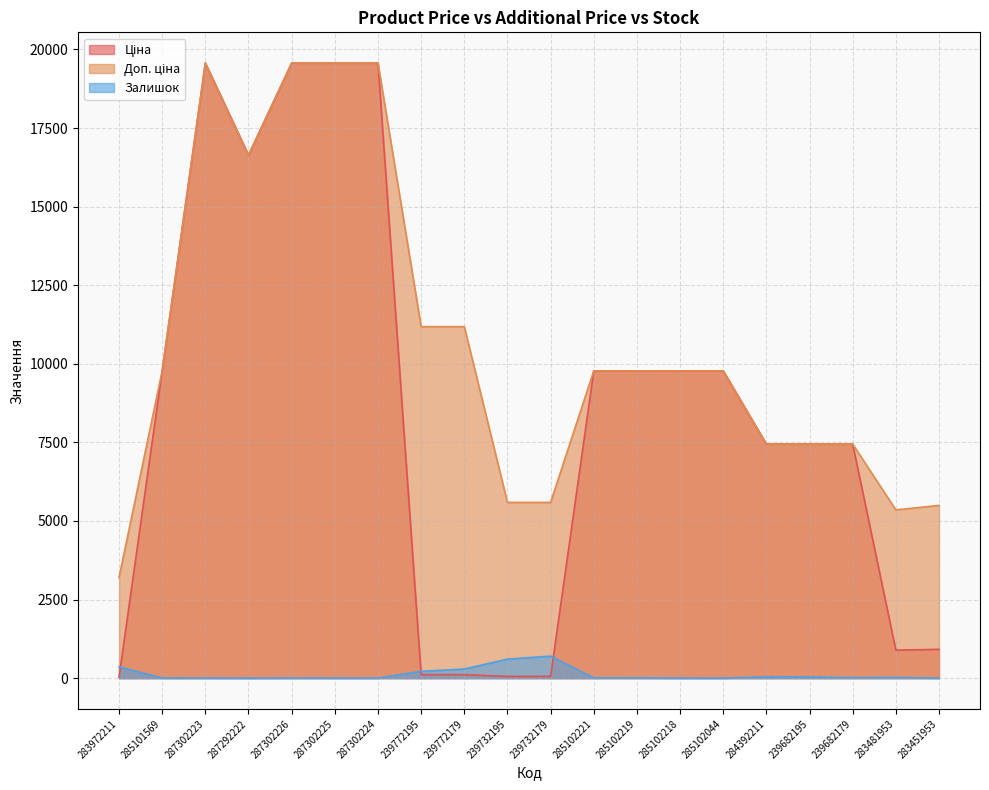

What is the sum of all Залишок values?

2359.0